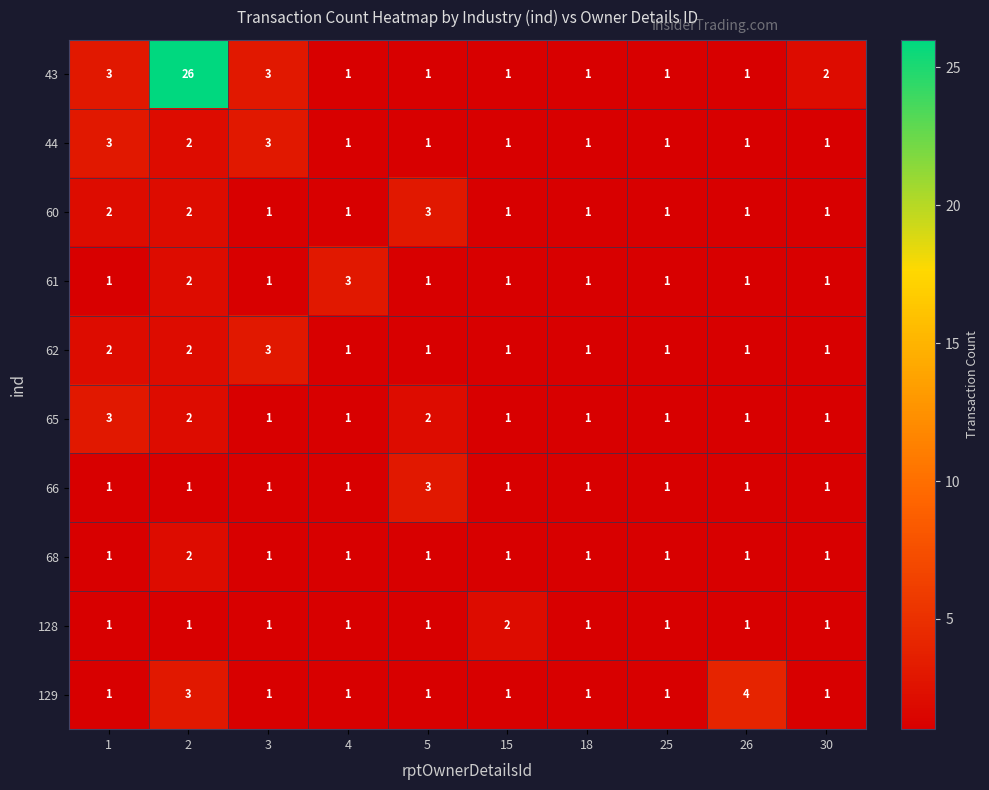

The 61 series shows 1 at 3. True or false?

True